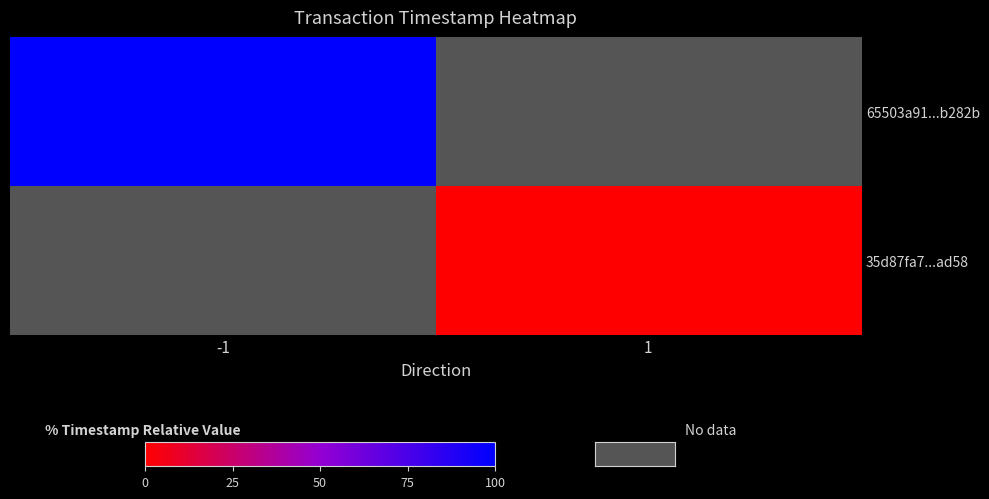

Which series has the widest spread of values?

65503a91...b282b